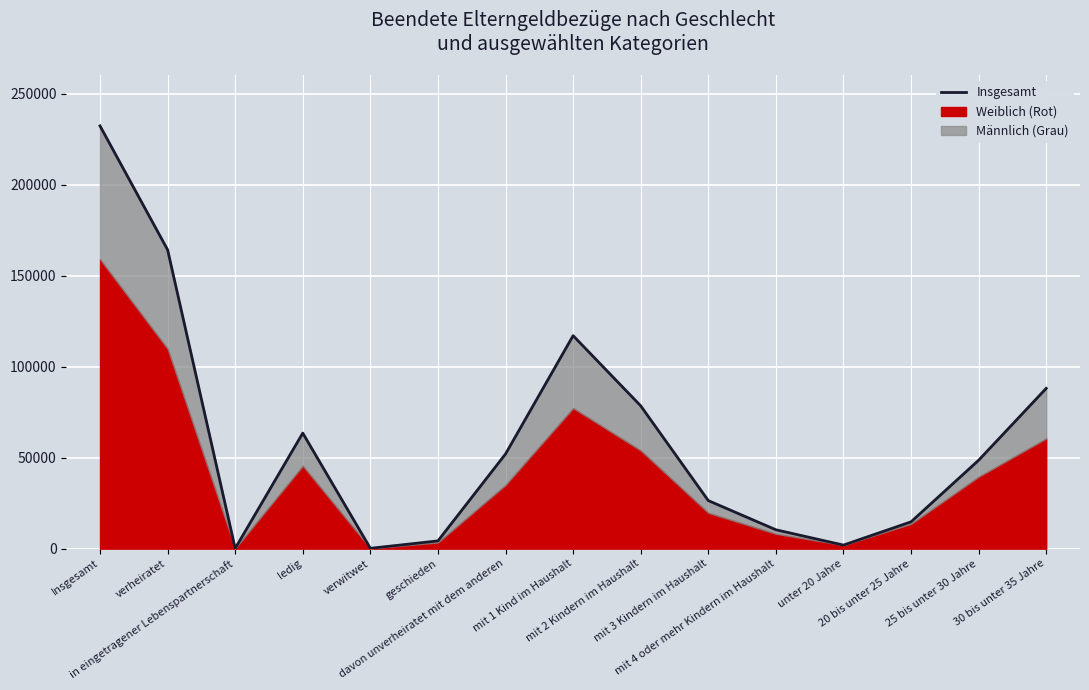

What is the label of the 6th point from the right?

mit 3 Kindern im Haushalt